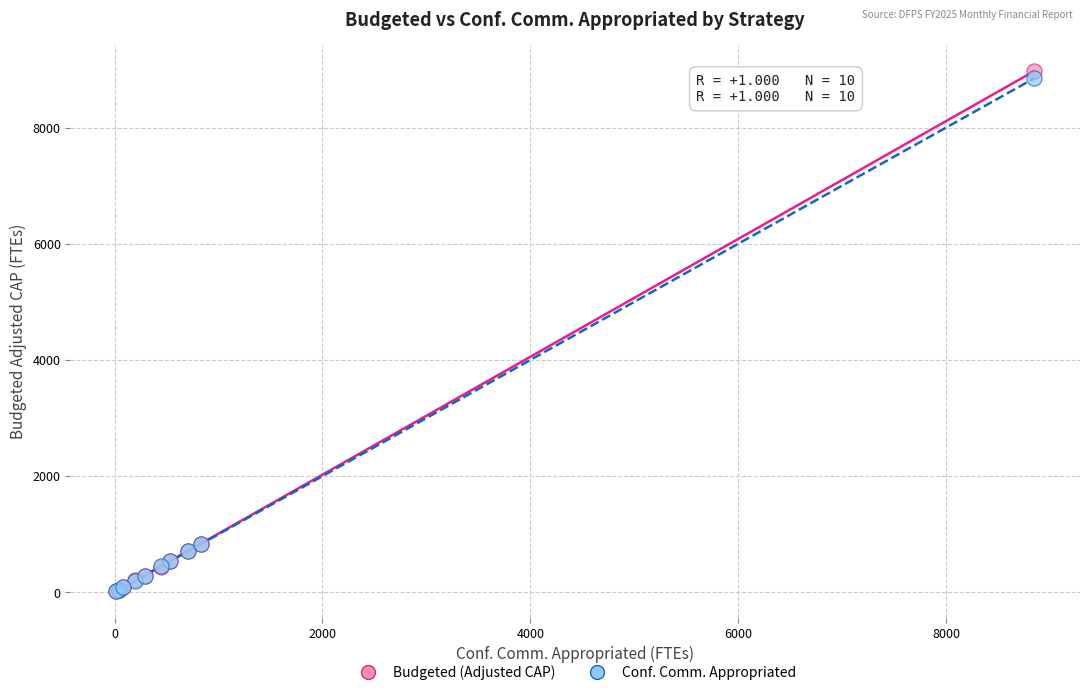

What are all the series names shown in the legend?

Budgeted (Adjusted CAP), Conf. Comm. Appropriated